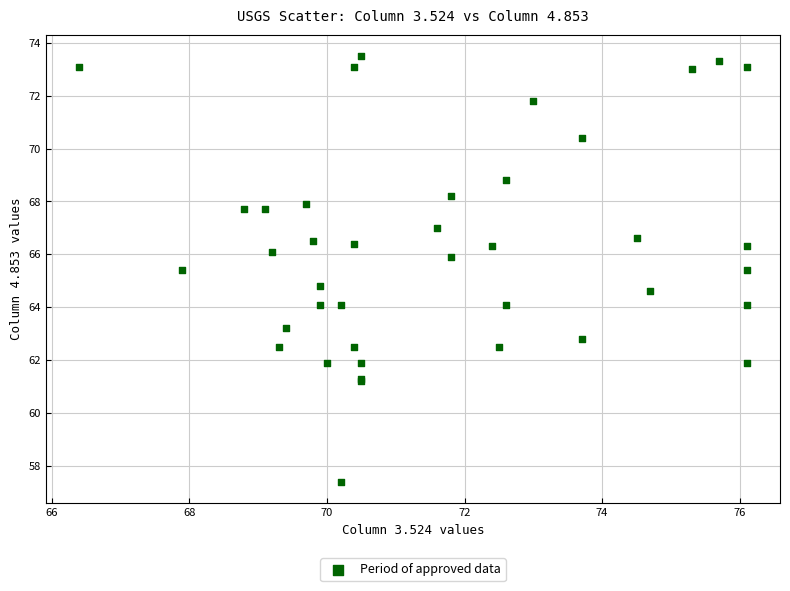

What Y value in the scatter plot is closest to 65?

64.8